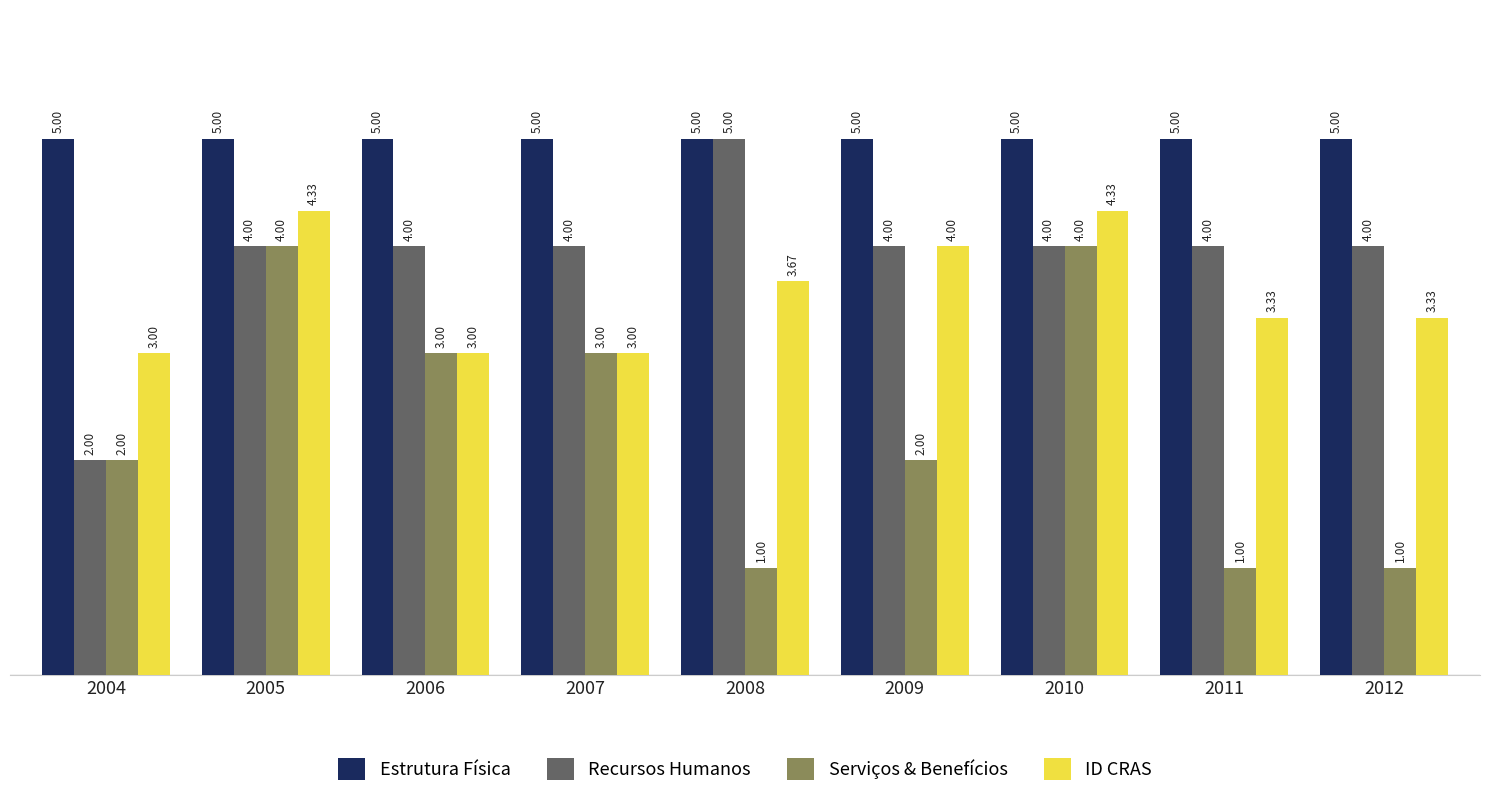

Is the value of ID CRAS at 2004 greater than the value of Estrutura Física at 2009?

No